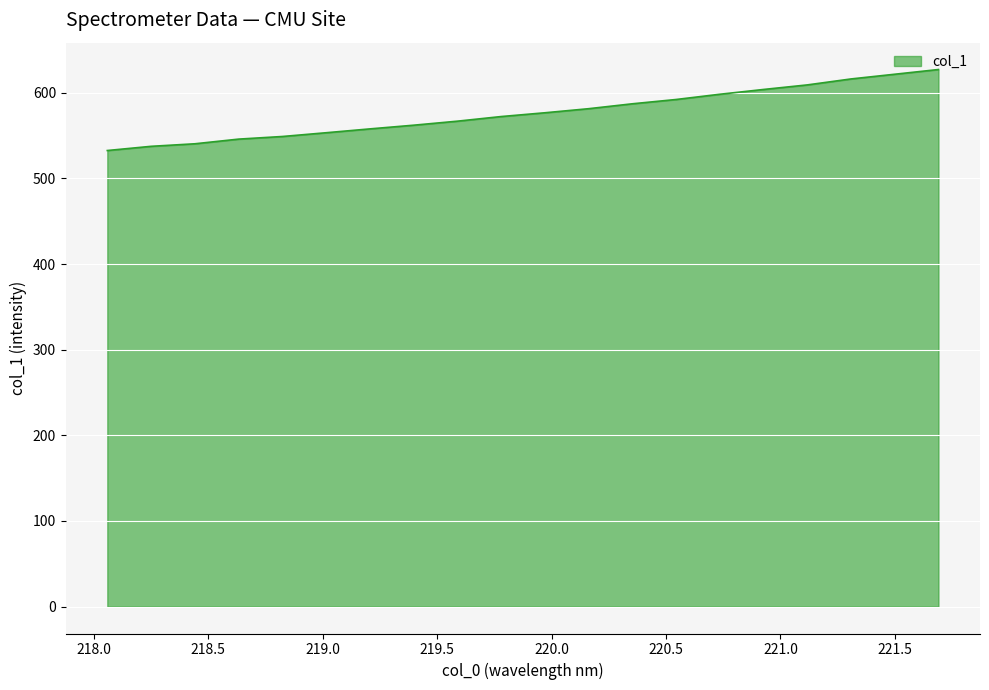

What is the smallest value displayed?

532.5